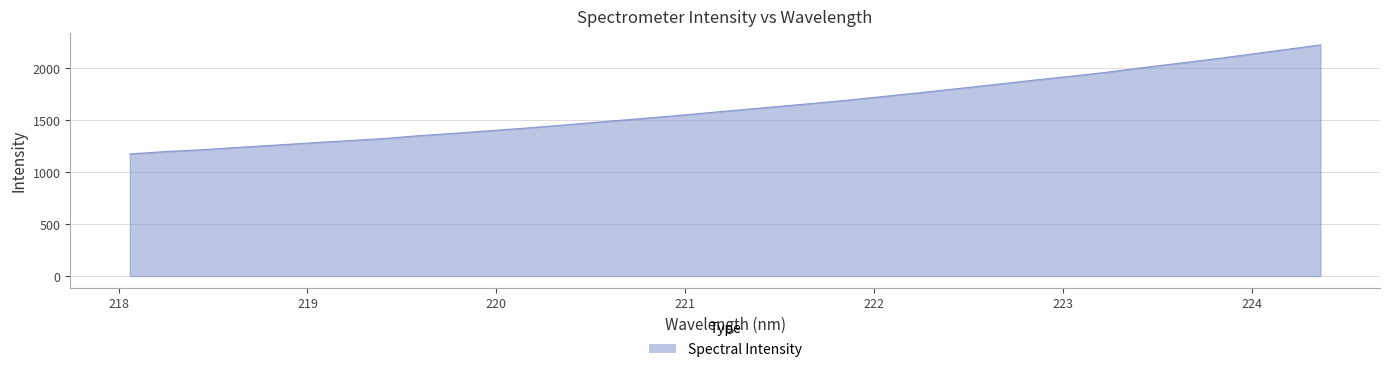

What is the difference between the maximum and minimum values?

1047.4